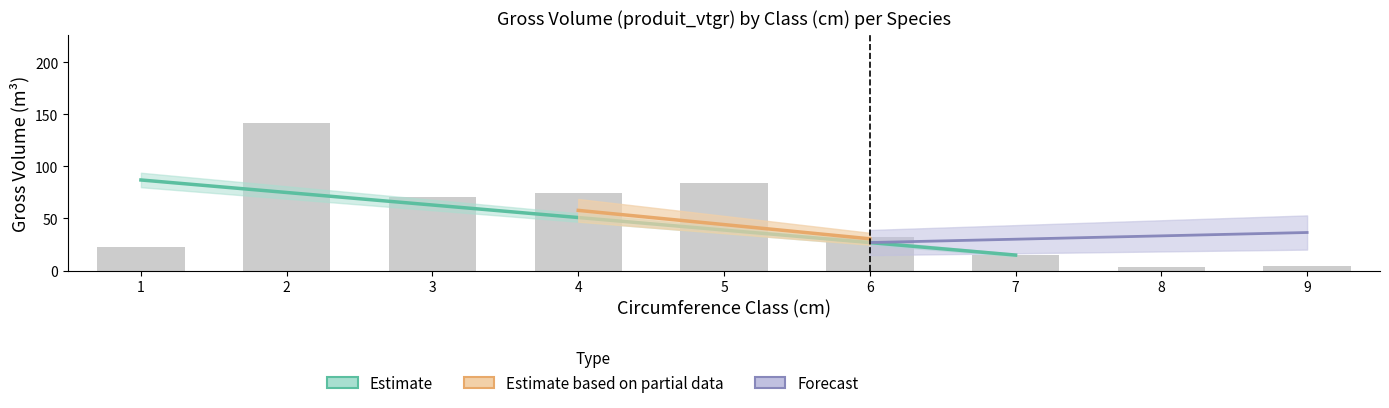

Are the bars horizontal?

No